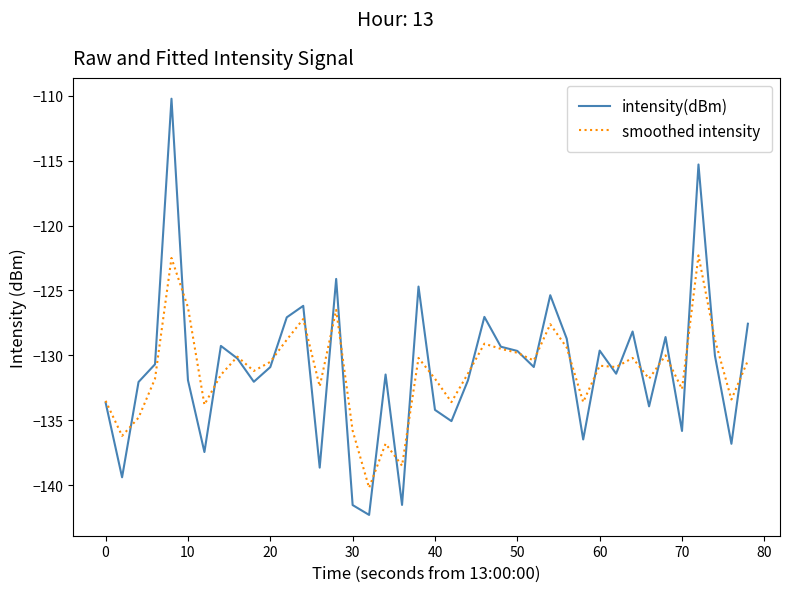

How many lines are shown in the chart?

2